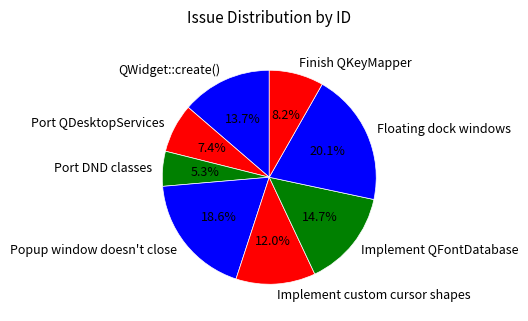

Which category has the smallest portion of the pie?

Port DND classes